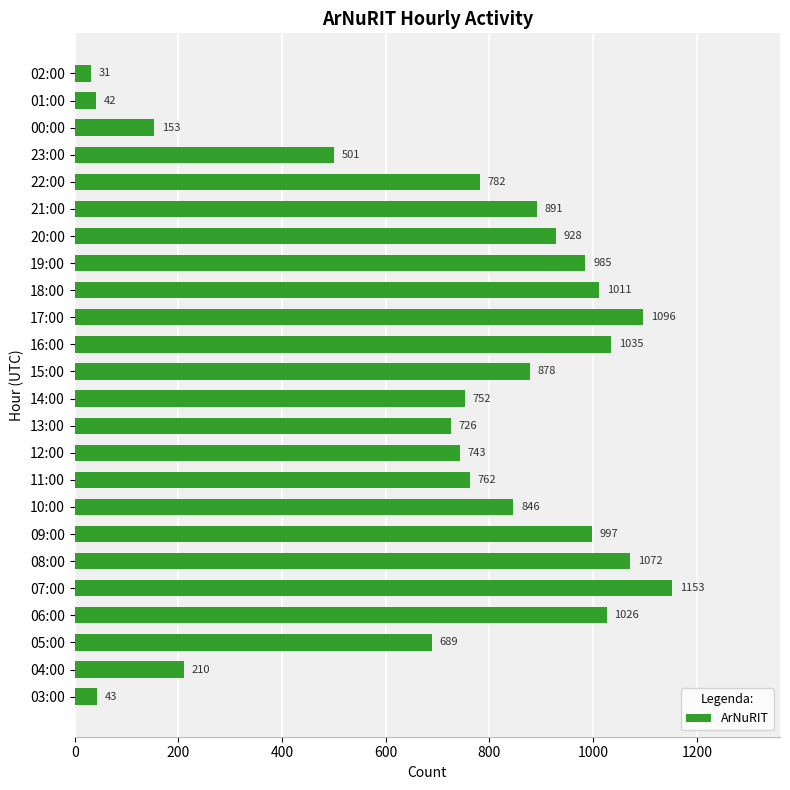

What is the average value?

723